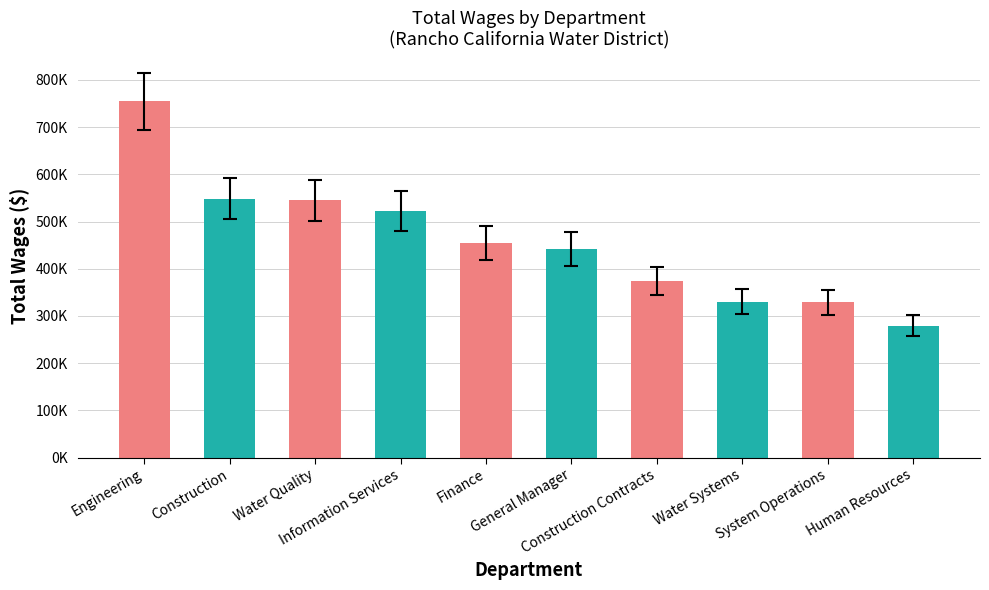

At which label does the data first exceed 454657?

Engineering